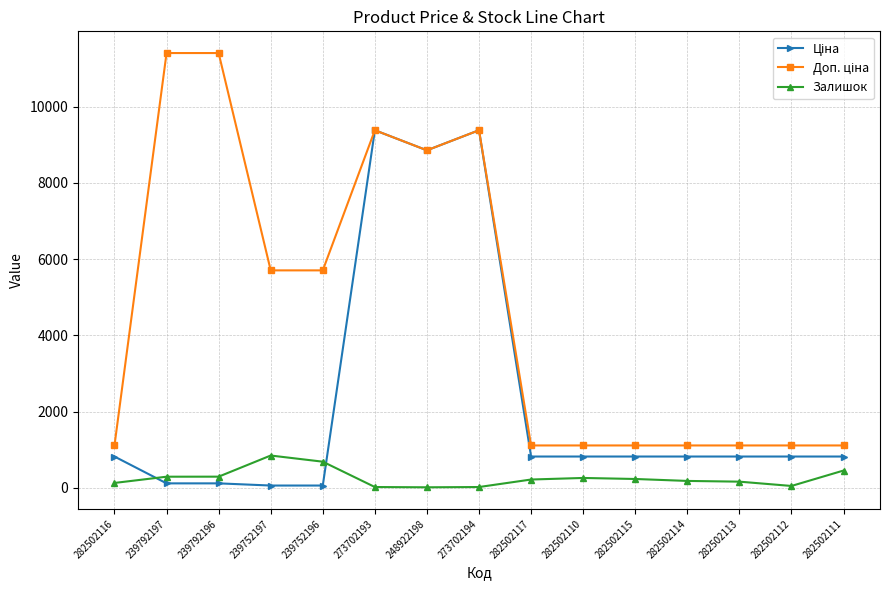

What is the spread (max minus min) of values at 282502110?

853.2